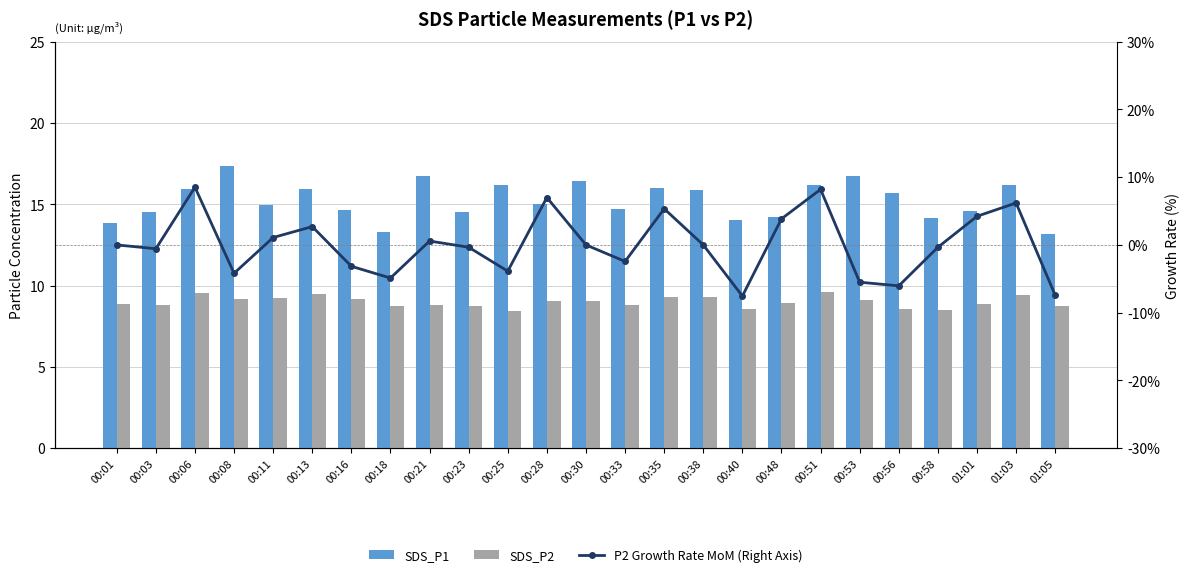

What is the minimum value for SDS_P1?

13.2